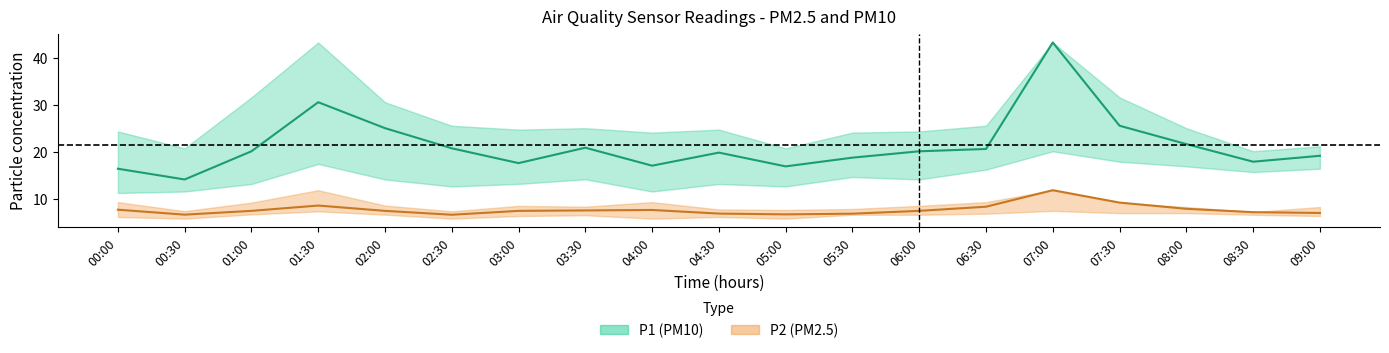

What is the label of the 10th point from the left?

04:30